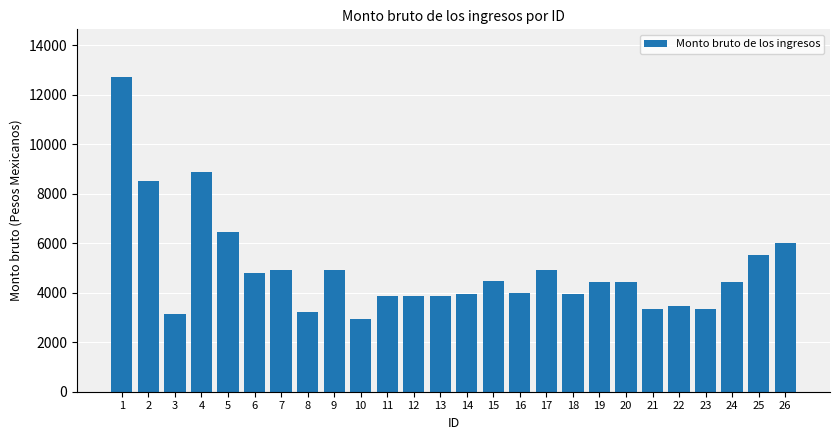

At which category does the chart reach its peak across all series?

1